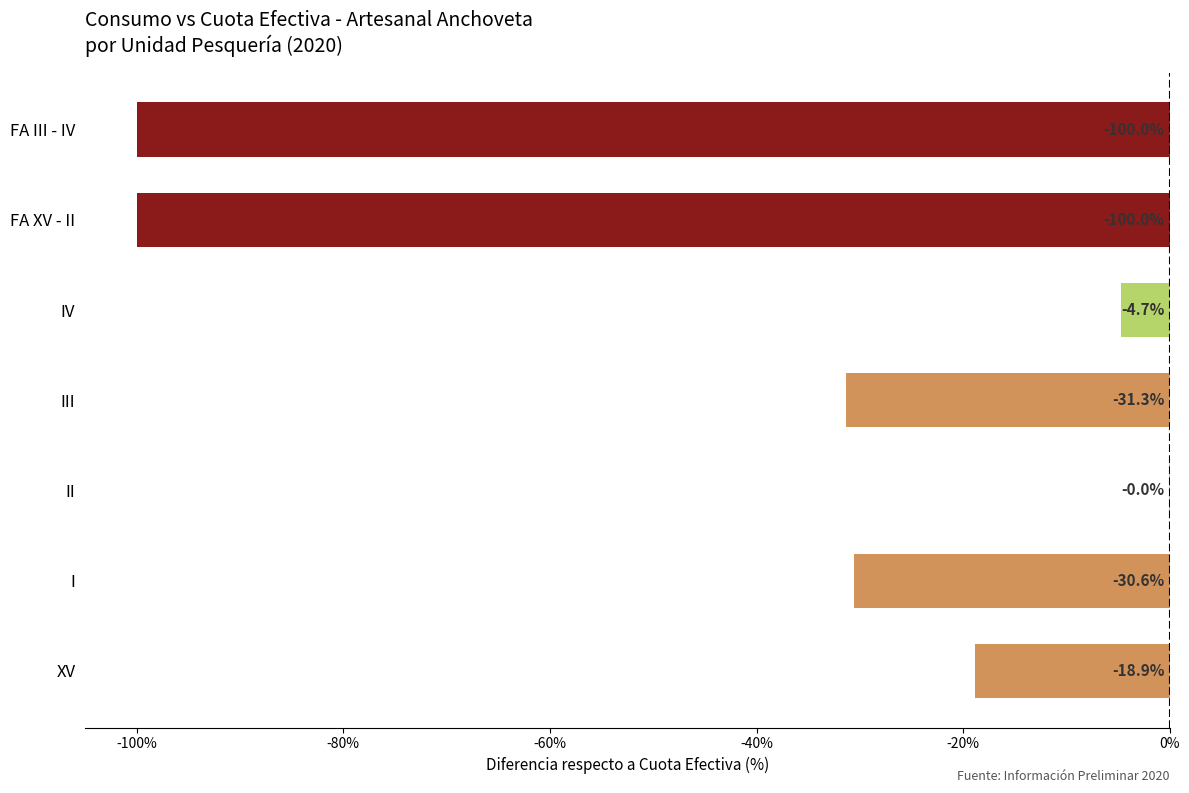

At which label is the value closest to -50?

III